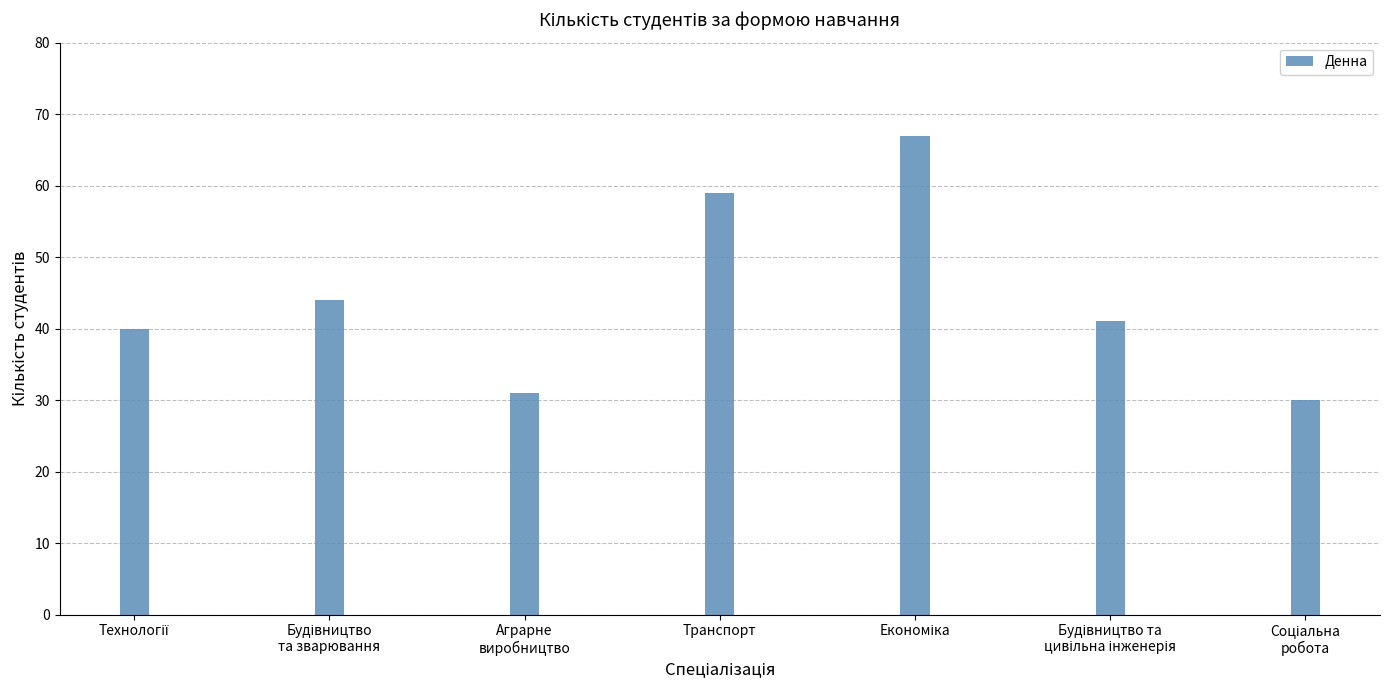

Reading left to right, what are all the values shown in this chart?

40	44	31	59	67	41	30